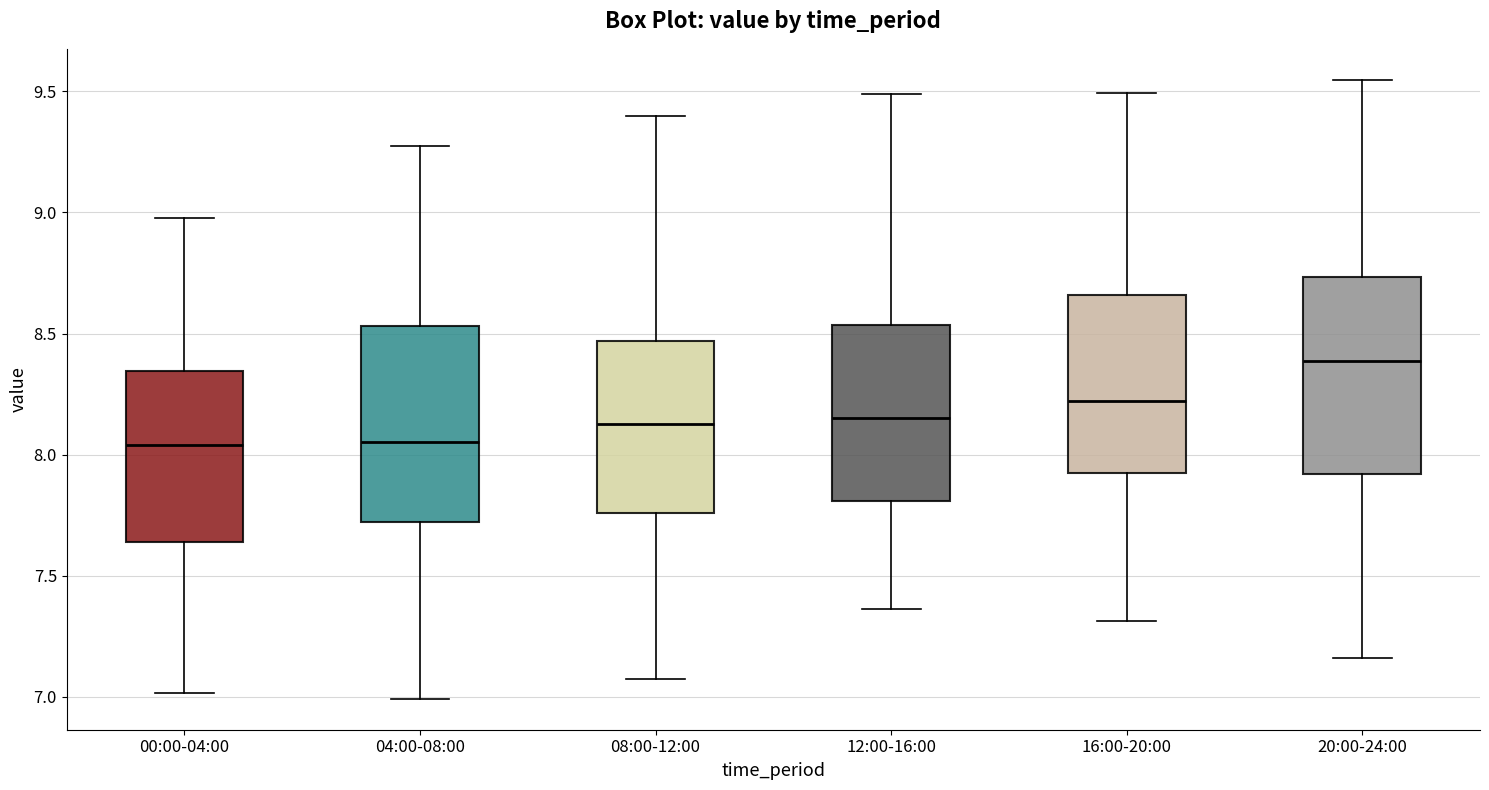

Reading left to right, transcribe this box plot: for each box, give where its median line is, the range the box spans, and where its two whiskers end, as read against the y-axis. The values are not printed on the chart, so give them approximately, as read against the axis.

00:00-04:00: median 8.05, box 7.65 to 8.35, whiskers 7.00 to 9.00
04:00-08:00: median 8.05, box 7.70 to 8.55, whiskers 7.00 to 9.30
08:00-12:00: median 8.15, box 7.75 to 8.45, whiskers 7.05 to 9.40
12:00-16:00: median 8.15, box 7.80 to 8.55, whiskers 7.35 to 9.50
16:00-20:00: median 8.20, box 7.95 to 8.65, whiskers 7.30 to 9.50
20:00-24:00: median 8.40, box 7.90 to 8.75, whiskers 7.15 to 9.55